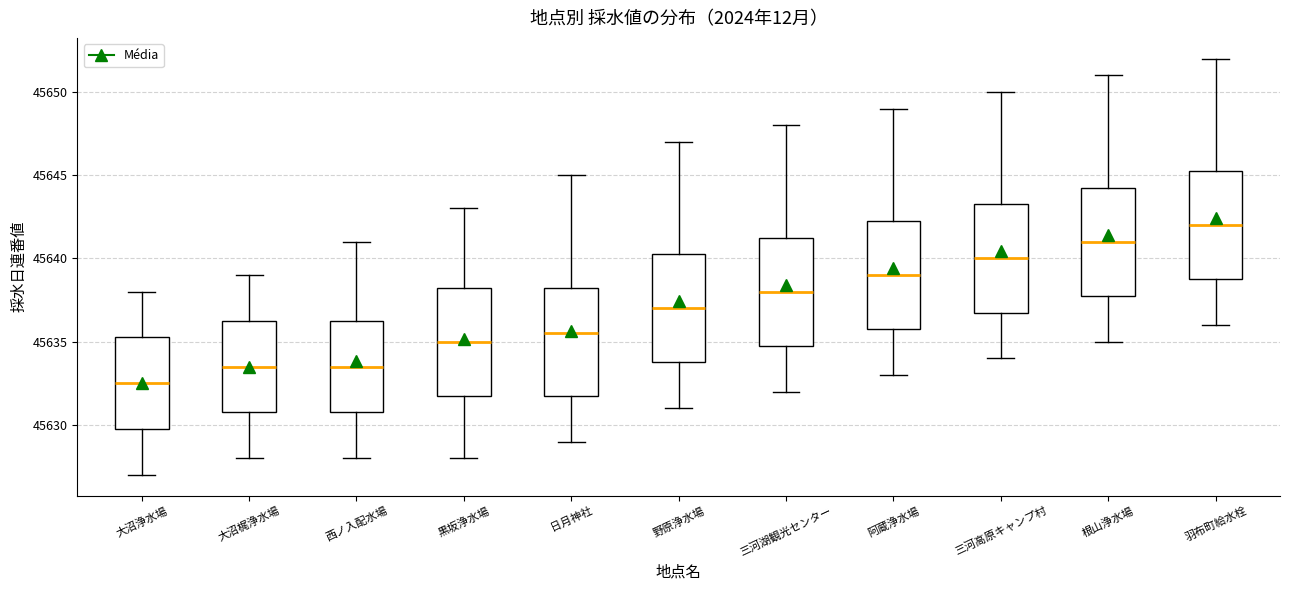

Which box has the lowest median line?

大沼浄水場